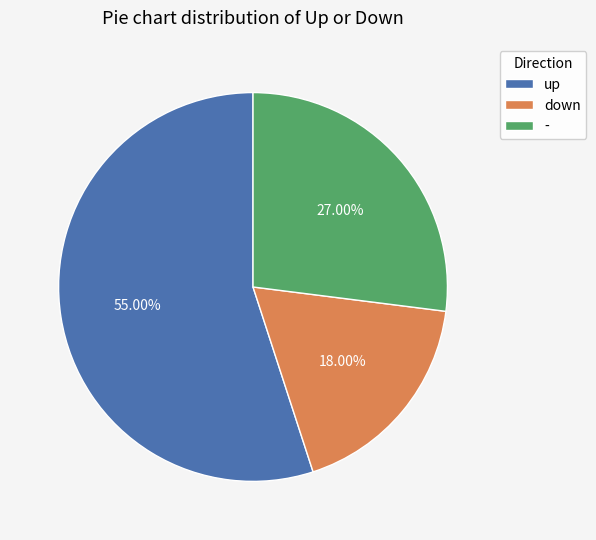

To the nearest percent, what is the average slice percentage?

33%